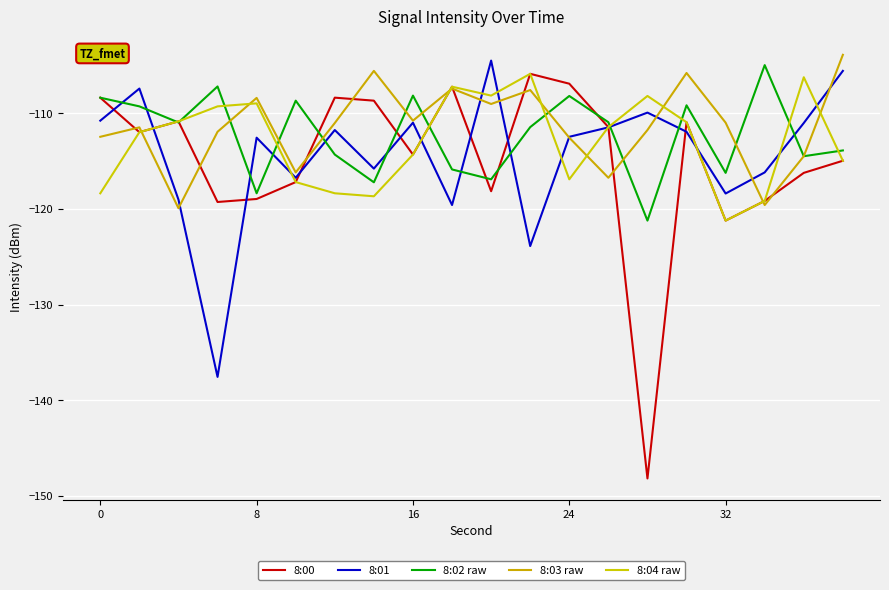

What is the maximum value shown in the chart?

-103.9